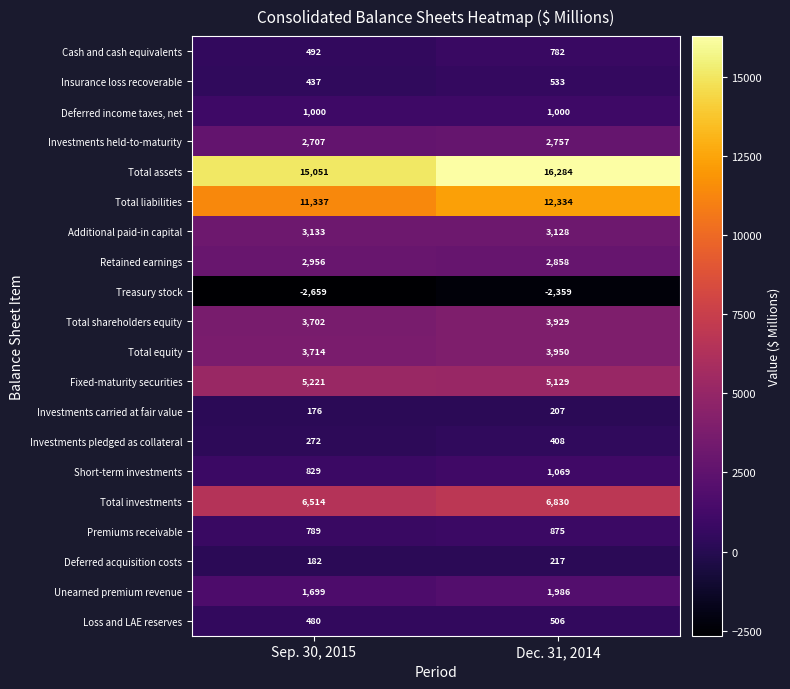

The Deferred income taxes, net series shows 522 at Sep. 30, 2015. True or false?

False